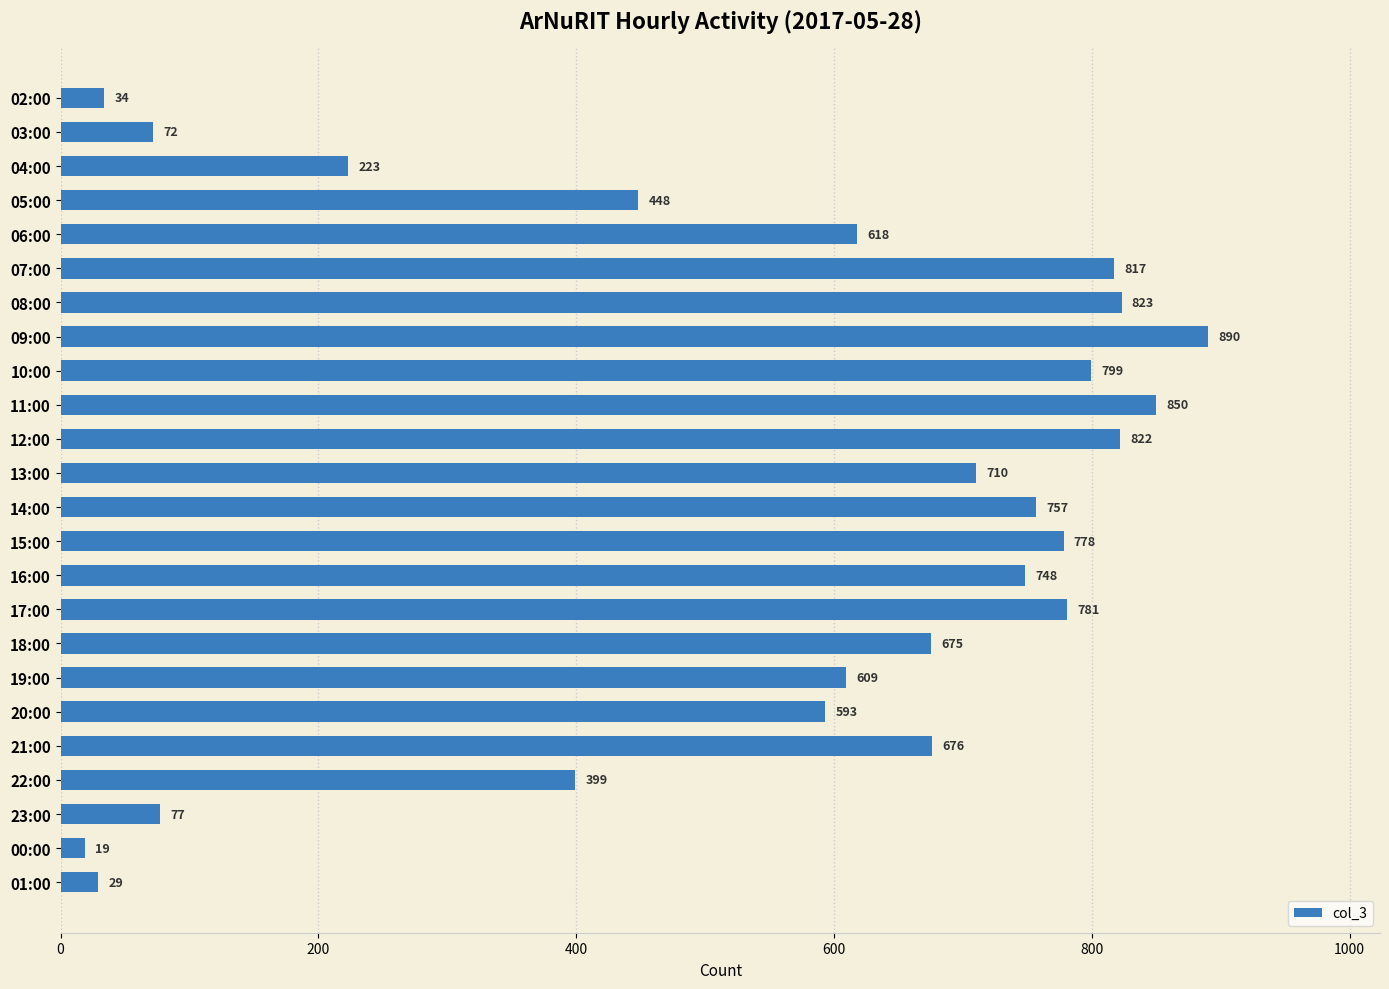

What is the label of the 1st bar from the bottom?

01:00